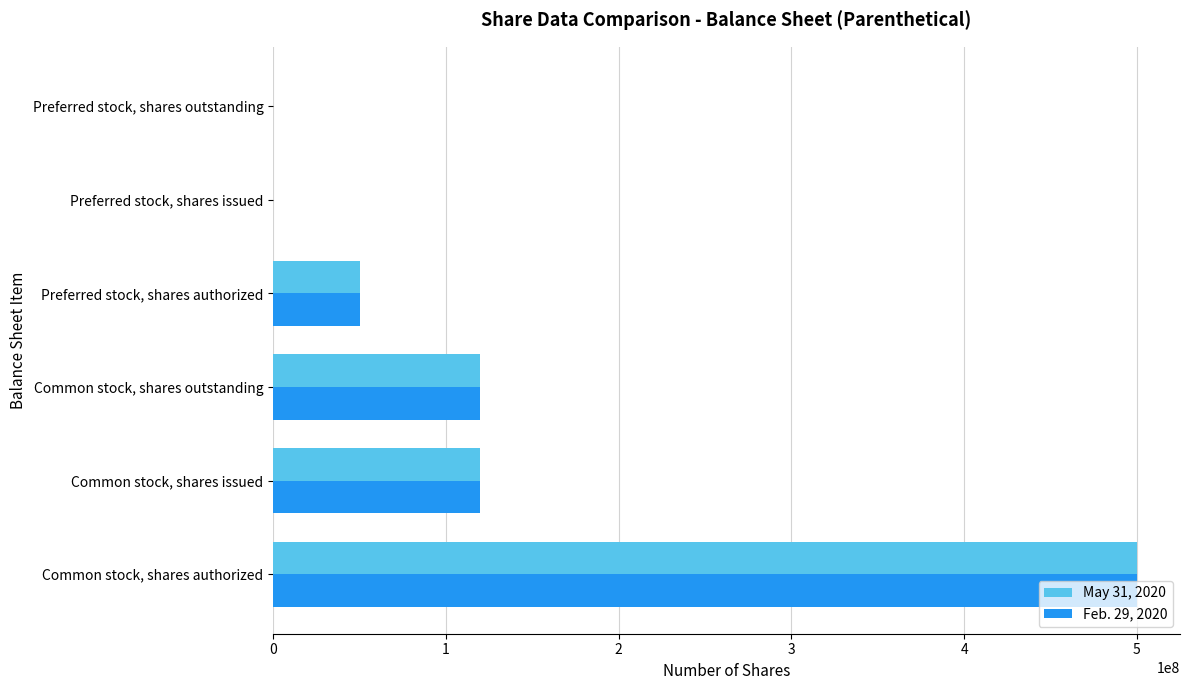

Is it true that Feb. 29, 2020 equals 119950000 at Common stock, shares issued?

True